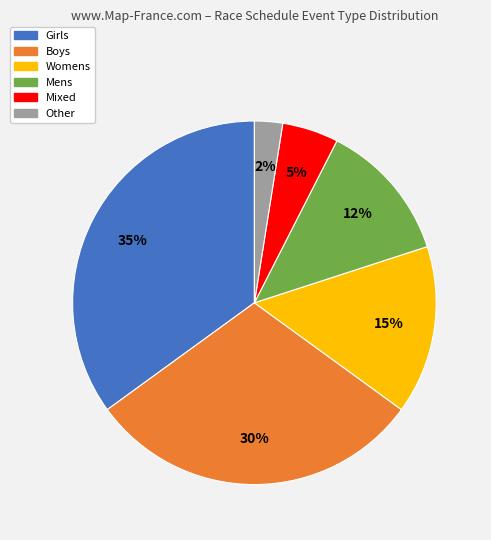

Is there a majority slice in this chart?

No